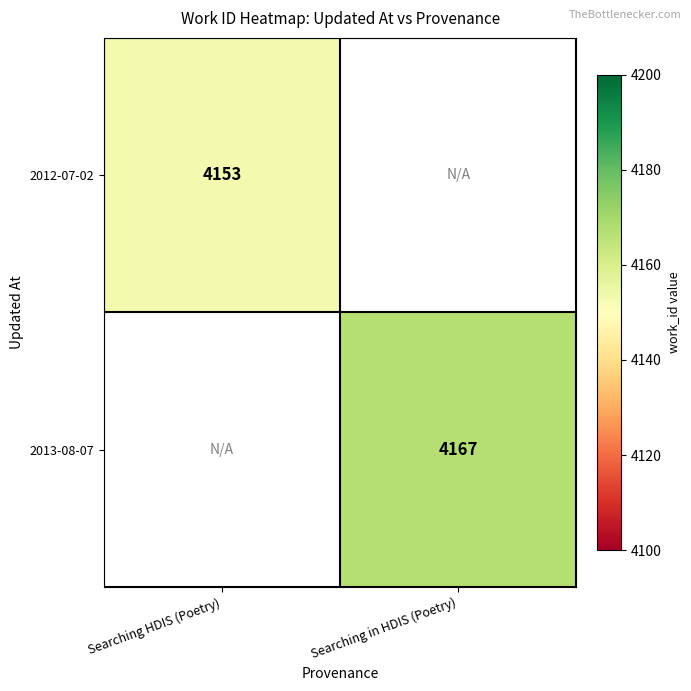

The 2012-07-02 series shows 2134.9 at Searching HDIS (Poetry). True or false?

False